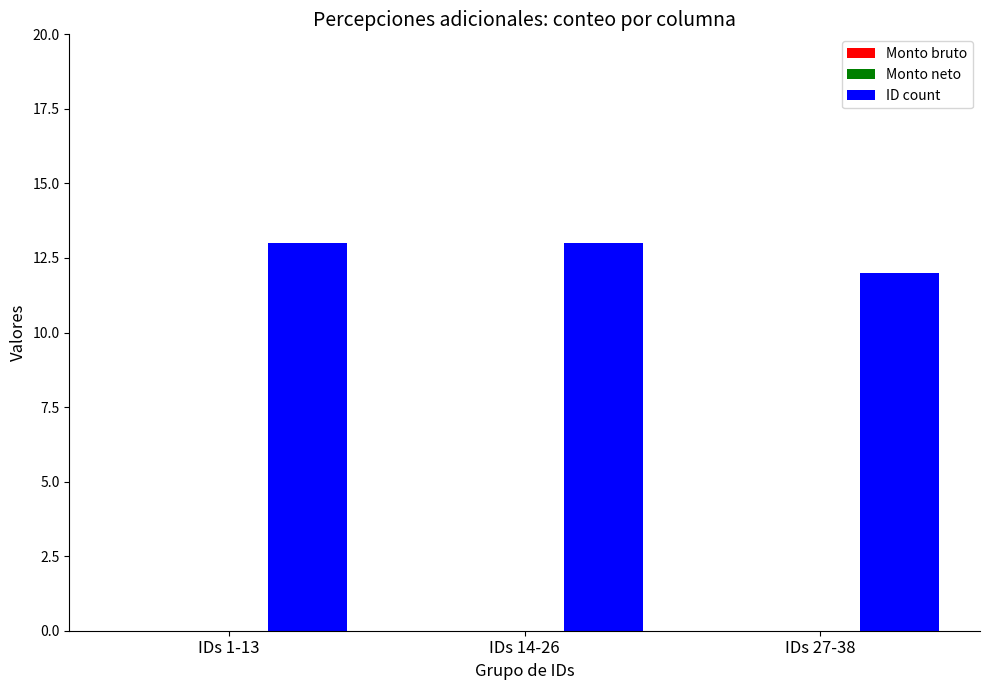

What is the sum of all values?

38